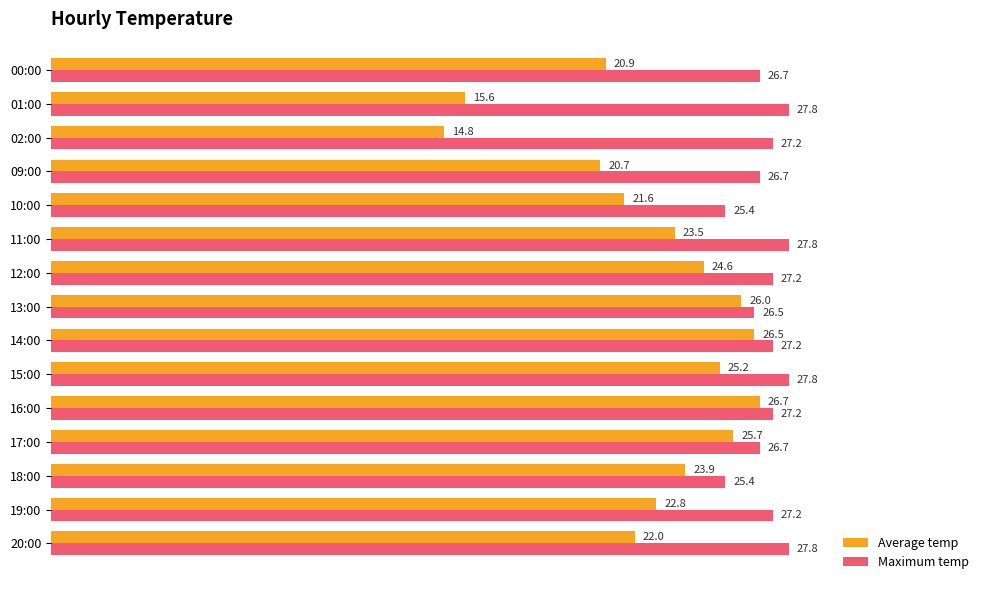

Which series has the largest total across all categories?

Maximum temp